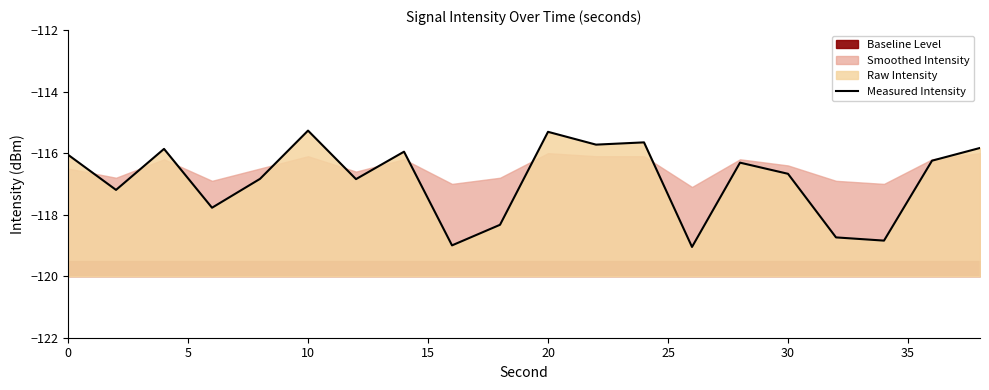

The value at 30 is -116.8. True or false?

True